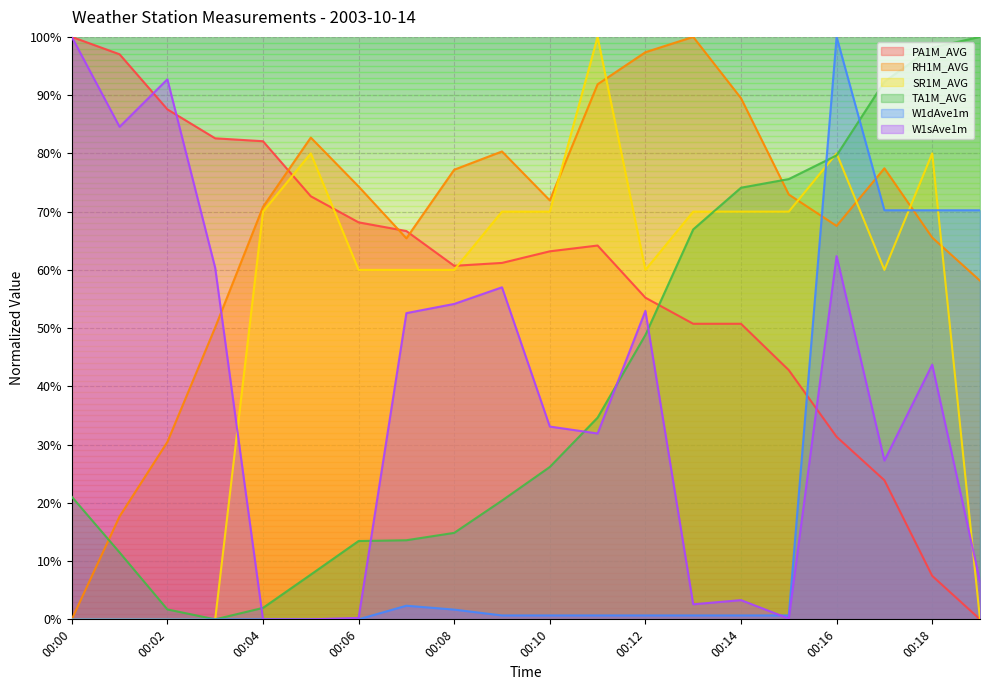

True or false: W1sAve1m has a value of 0.9 at 00:12.

False